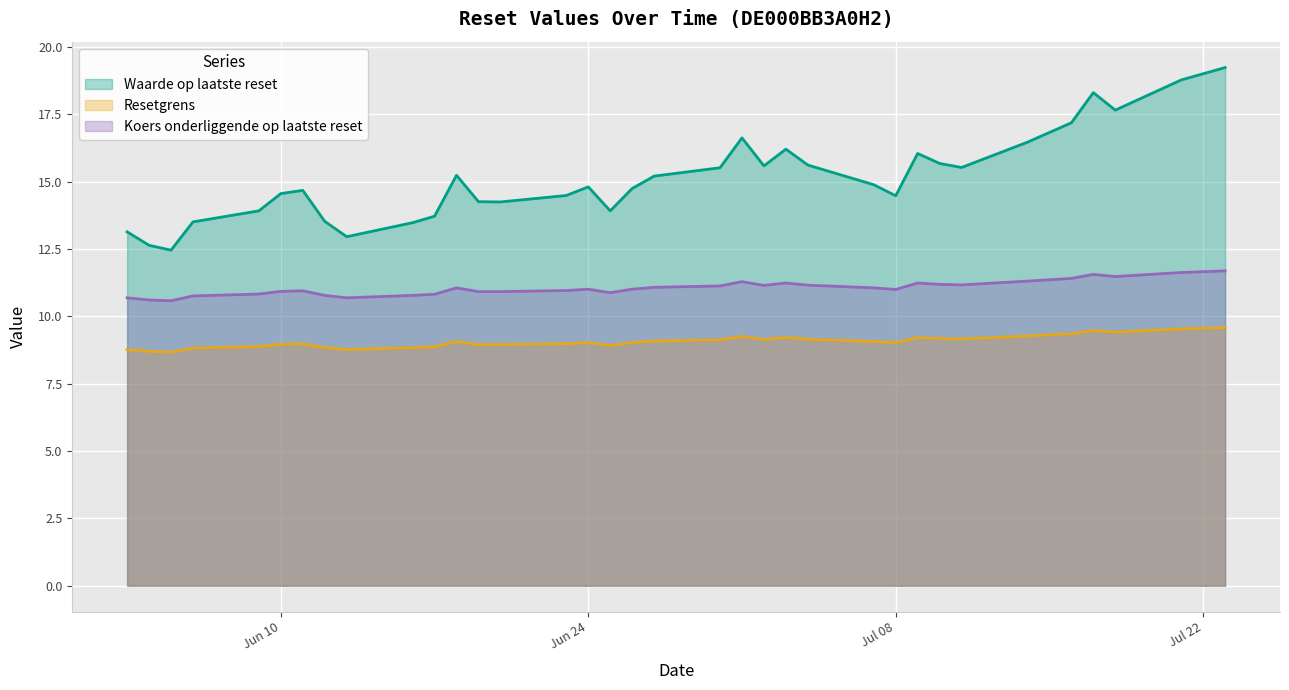

What is the sum of all Koers onderliggende op laatste reset values?

410.0